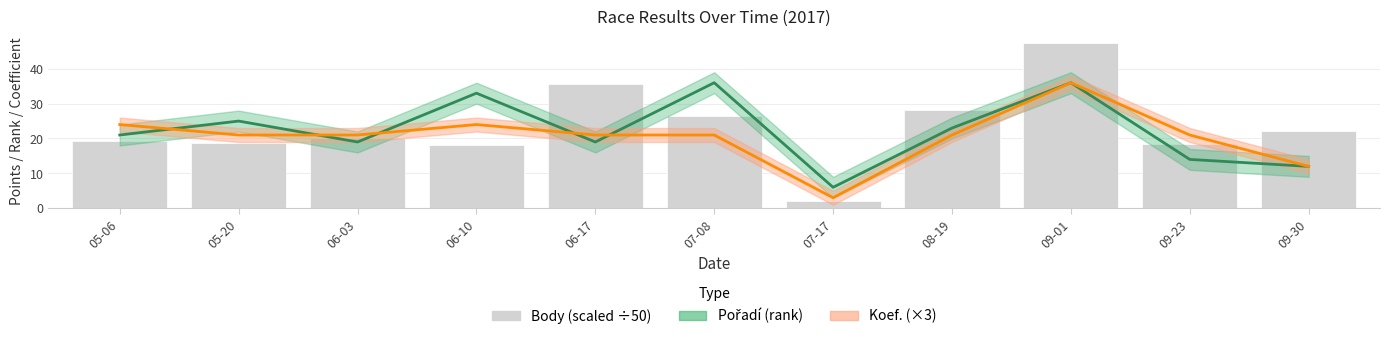

Reading left to right, extract all data points from this chart.

Pořadí: 05-06=21.0	05-20=25.0	06-03=19.0	06-10=33.0	06-17=19.0	07-08=36.0	07-17=6.0	08-19=23.0	09-01=36.0	09-23=14.0	09-30=12.0
Koef.: 05-06=24.0	05-20=21.0	06-03=21.0	06-10=24.0	06-17=21.0	07-08=21.0	07-17=3.0	08-19=21.0	09-01=36.0	09-23=21.0	09-30=12.0
Body (scaled): 05-06=19.4	05-20=18.8	06-03=20.2	06-10=18.2	06-17=35.5	07-08=26.3	07-17=2.0	08-19=28.2	09-01=47.5	09-23=18.3	09-30=22.2